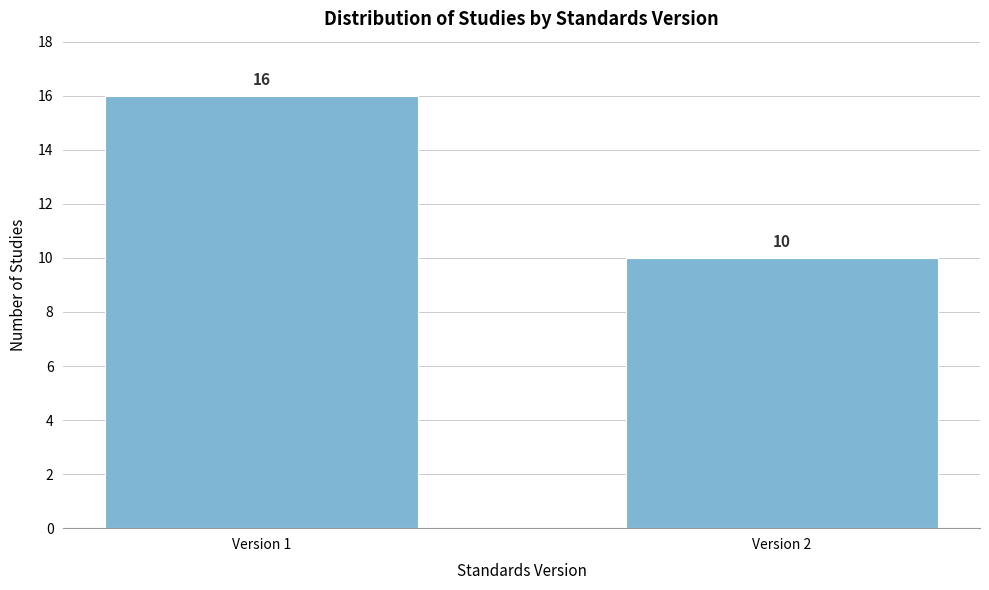

Reading left to right, transcribe all the data shown in this chart.

Version 1=16	Version 2=10